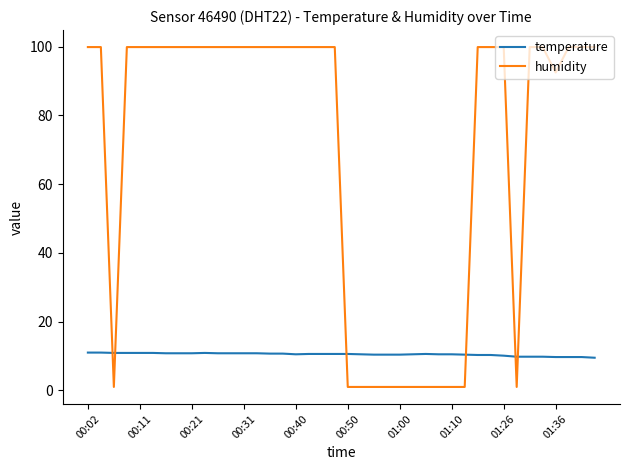

What is the difference between the maximum and minimum values in the humidity series?

98.9